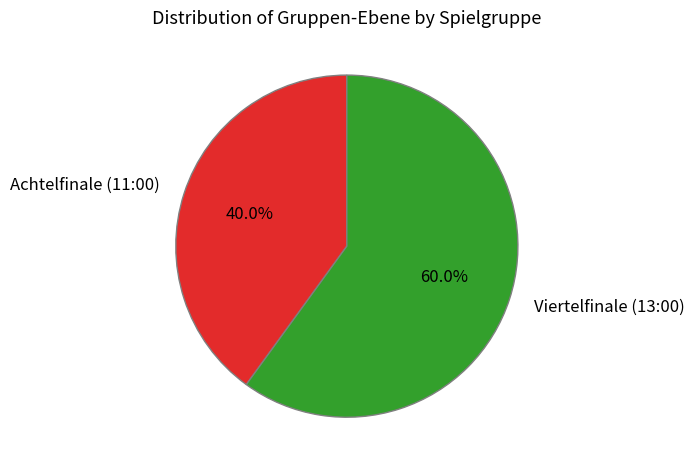

Do Viertelfinale (13:00) and Achtelfinale (11:00) together represent more than half of the pie?

Yes